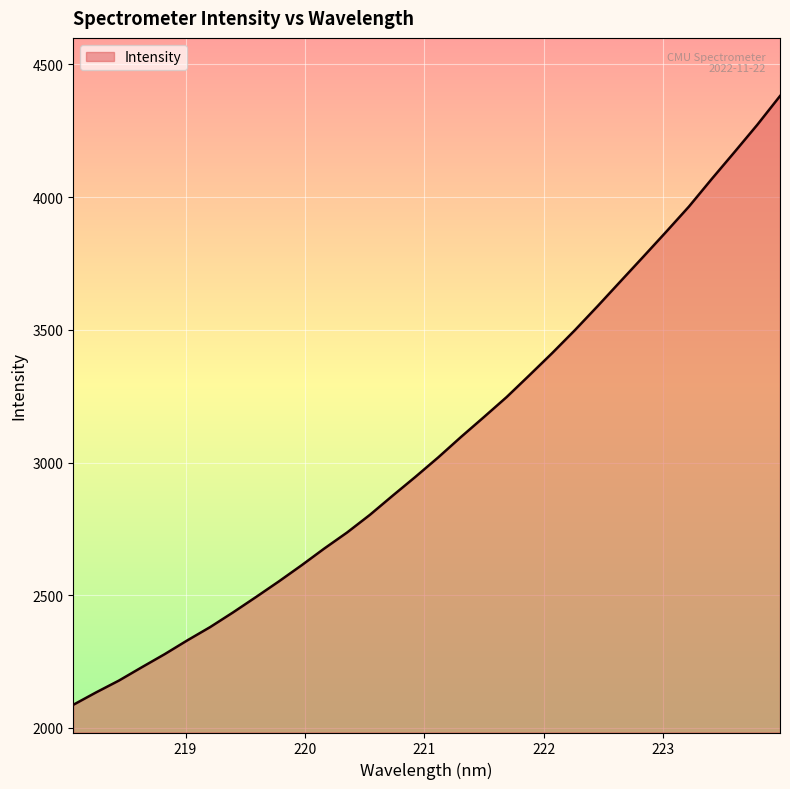

What is the minimum value shown in the chart?

2087.2